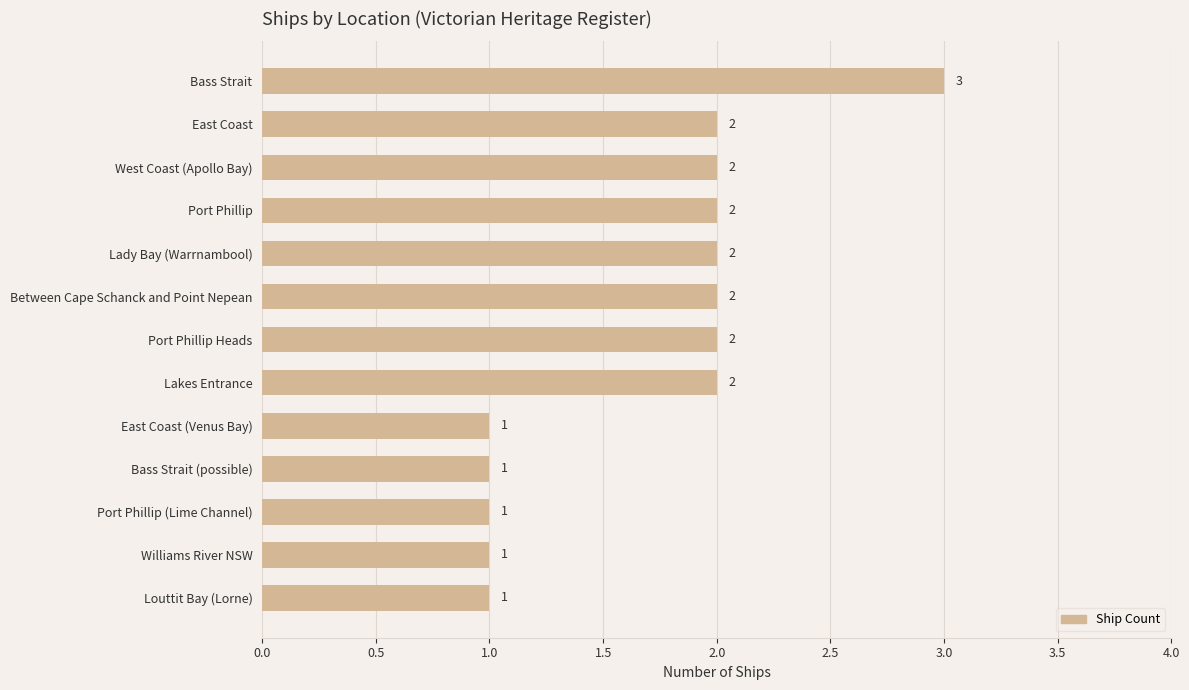

How many values are between 1 and 2?

12